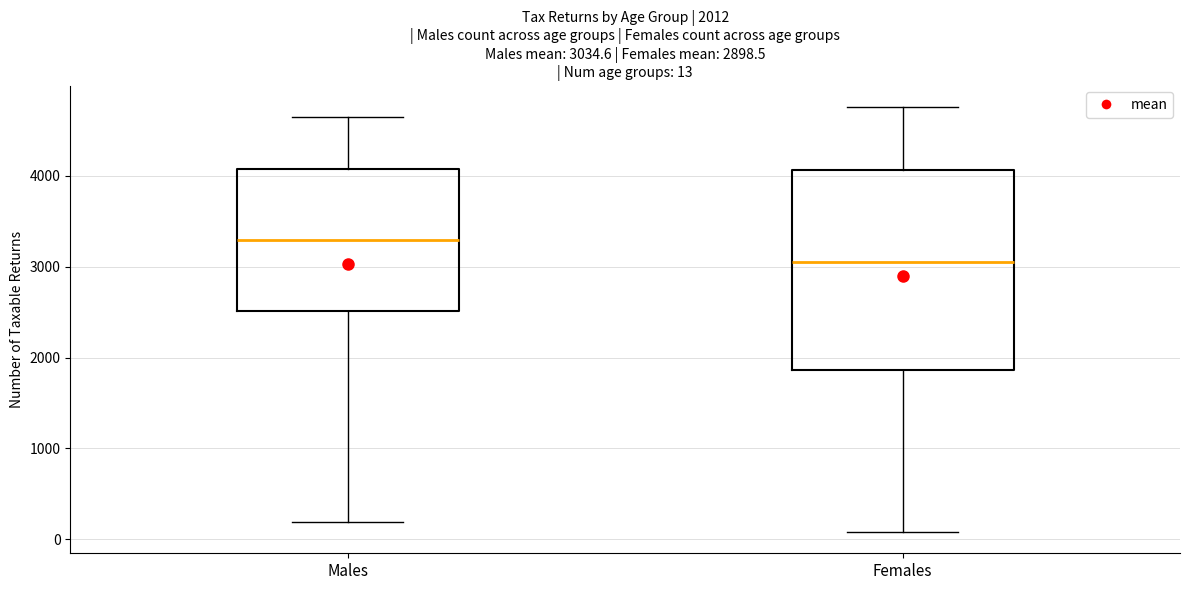

Which box is the tallest, from its lower edge to its upper edge?

Females